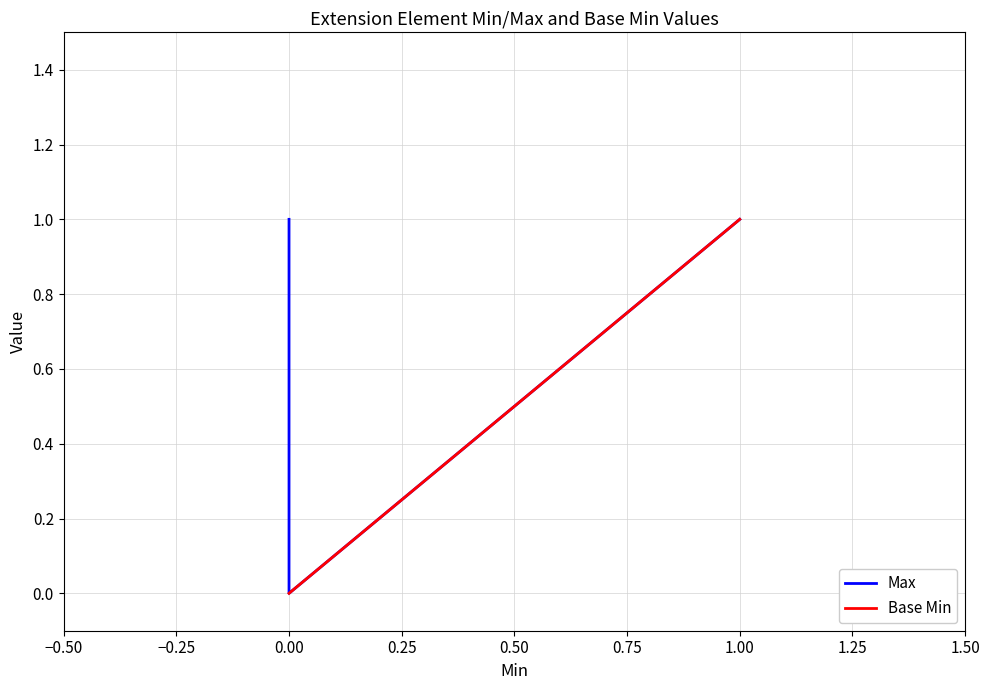

How many data points does each series have?

5